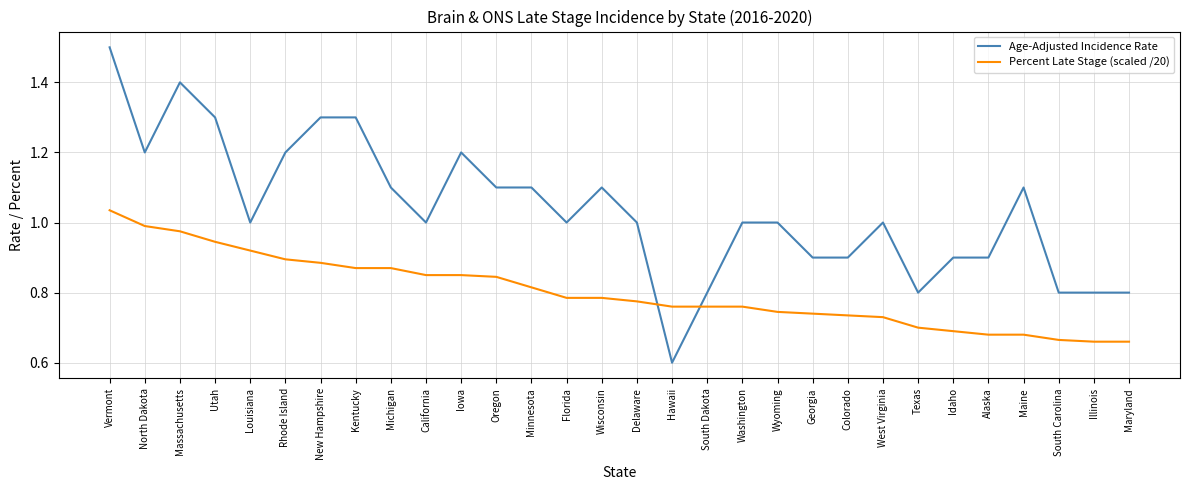

What is the spread (max minus min) of values at Michigan?

0.2